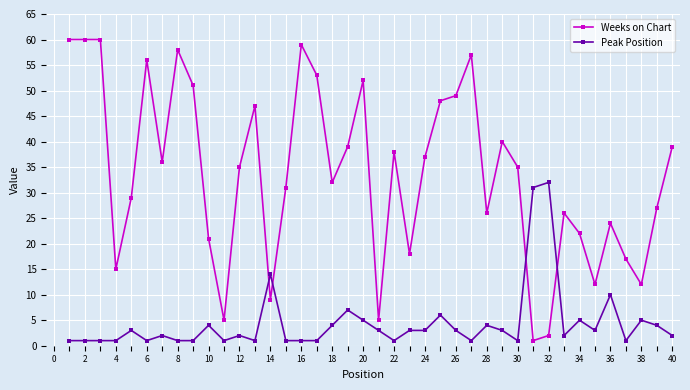

Which series ends up on top after the final intersection of Weeks on Chart and Peak Position?

Weeks on Chart